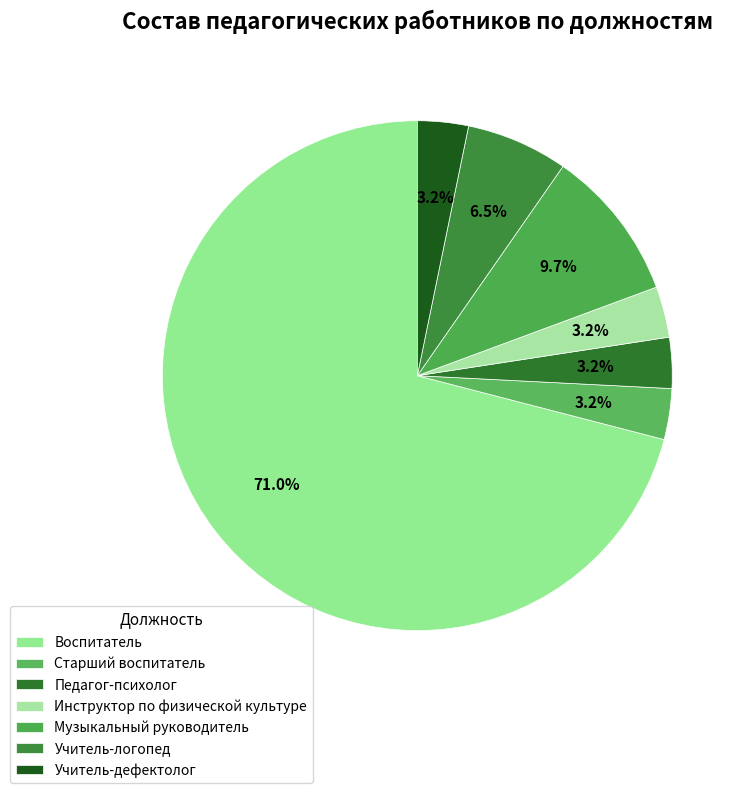

To the nearest percent, what is the difference between the largest and smallest slice percentages?

68%